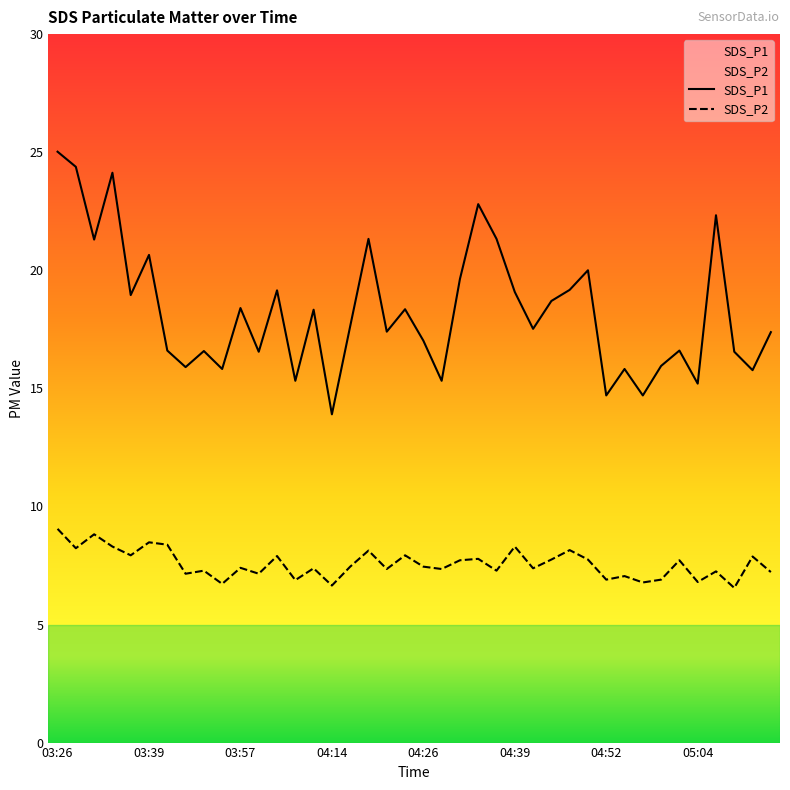

What is the smallest value displayed?

6.5